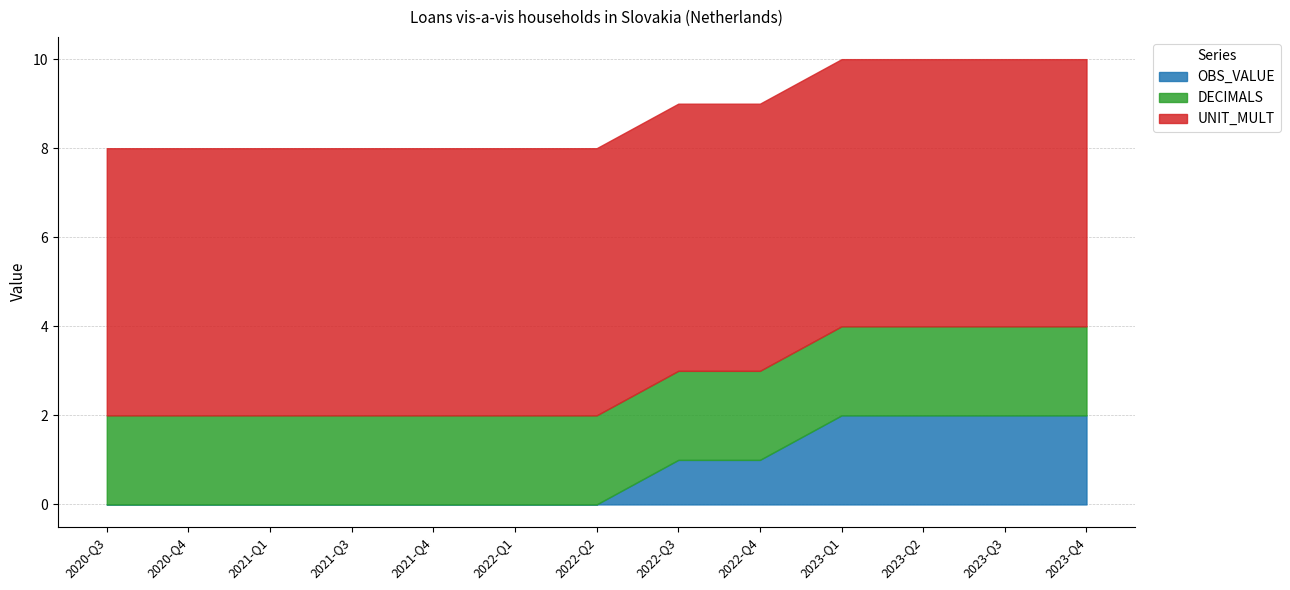

What are all the series names shown in the legend?

OBS_VALUE, DECIMALS, UNIT_MULT